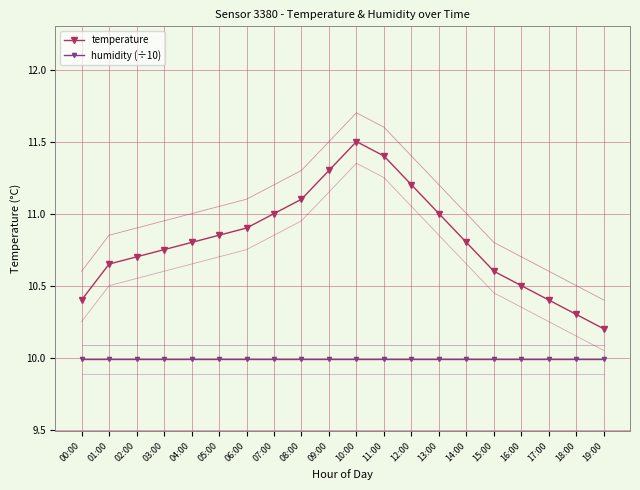

List the series in order of their overall mean, lowest first.

humidity (÷10), temperature